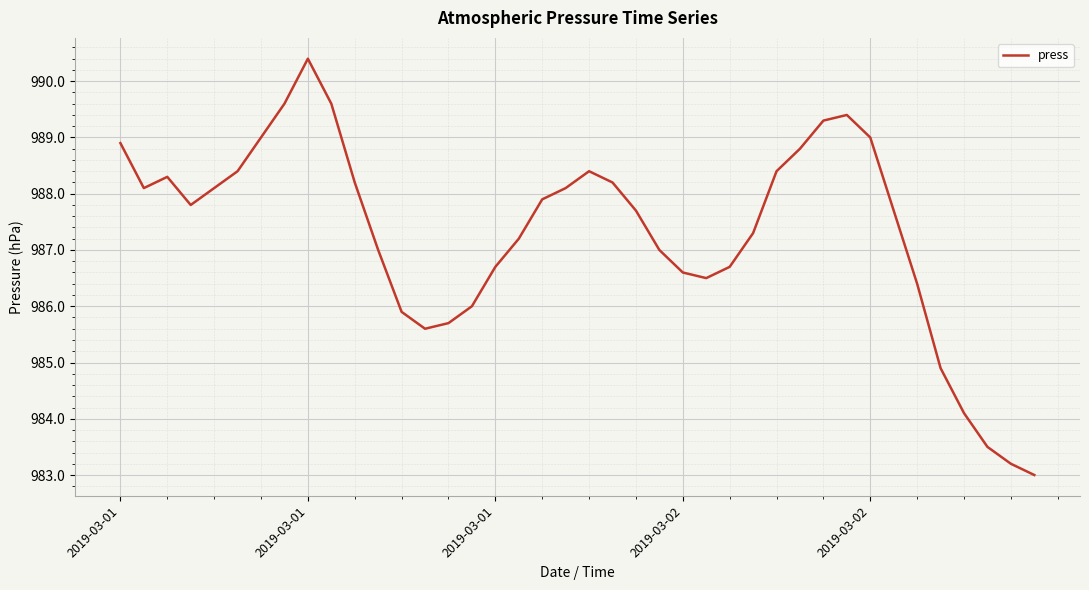

What is the difference between the maximum and minimum values?

7.4